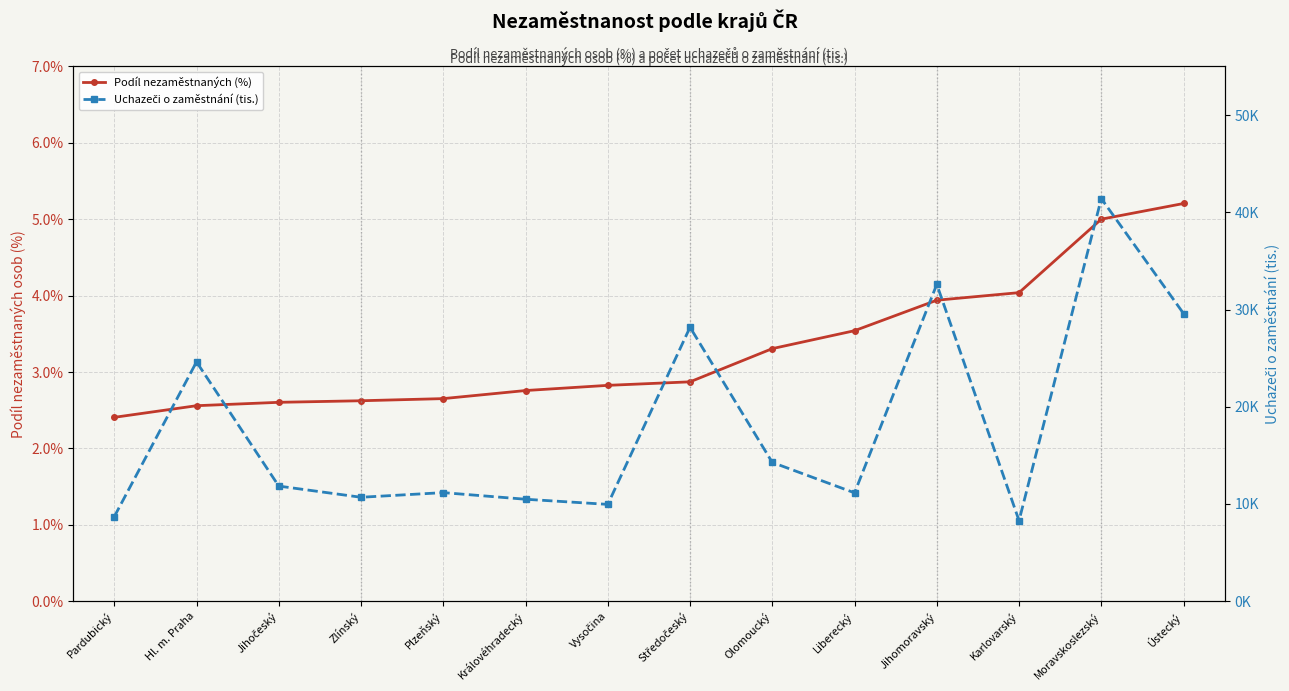

Reading right to left, what are all the values shown in this chart?

Podíl nezaměstnaných (%): Ústecký=5.2	Moravskoslezský=5.0	Karlovarský=4.0	Jihomoravský=3.9	Liberecký=3.5	Olomoucký=3.3	Středočeský=2.9	Vysočina=2.8	Královéhradecký=2.8	Plzeňský=2.7	Zlínský=2.6	Jihočeský=2.6	Hl. m. Praha=2.6	Pardubický=2.4
Uchazeči o zaměstnání (tis.): Ústecký=29.6	Moravskoslezský=41.4	Karlovarský=8.3	Jihomoravský=32.6	Liberecký=11.1	Olomoucký=14.3	Středočeský=28.2	Vysočina=10.0	Královéhradecký=10.5	Plzeňský=11.2	Zlínský=10.7	Jihočeský=11.8	Hl. m. Praha=24.6	Pardubický=8.7